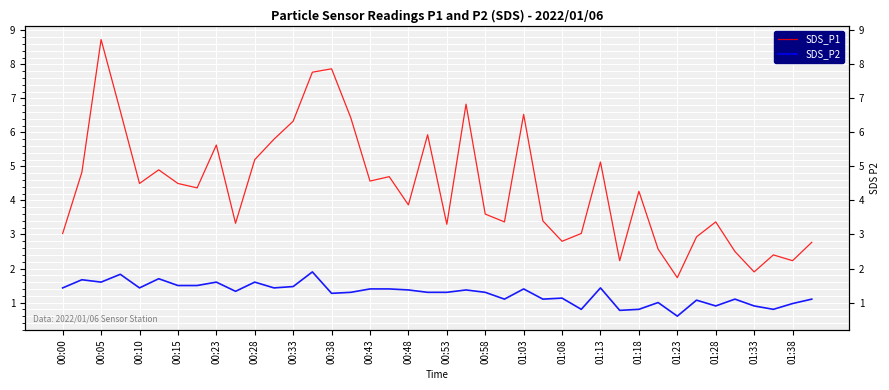

Does the chart display data point markers on the line(s)?

No